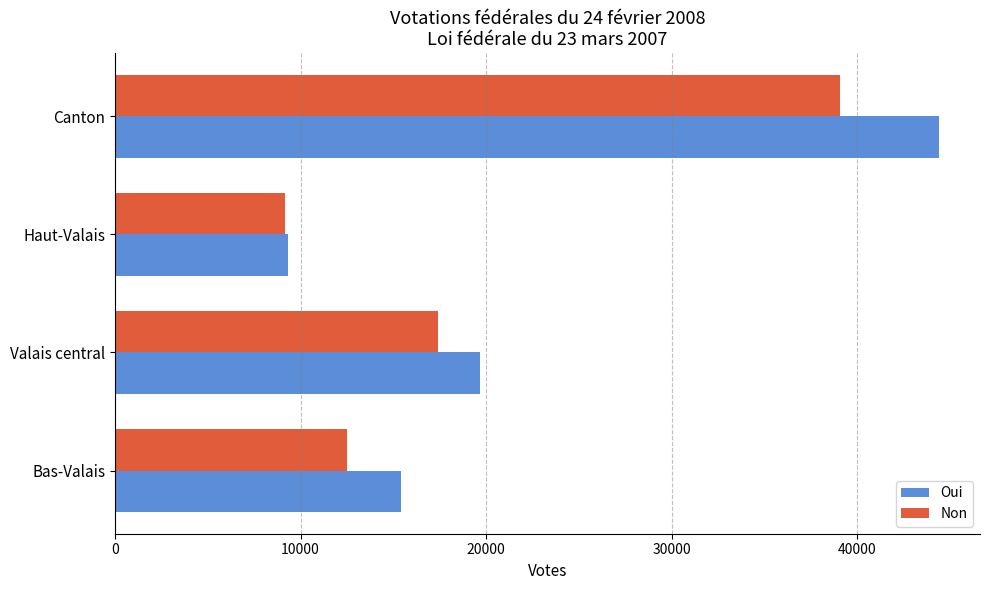

Which series has the largest range (max minus min)?

Oui